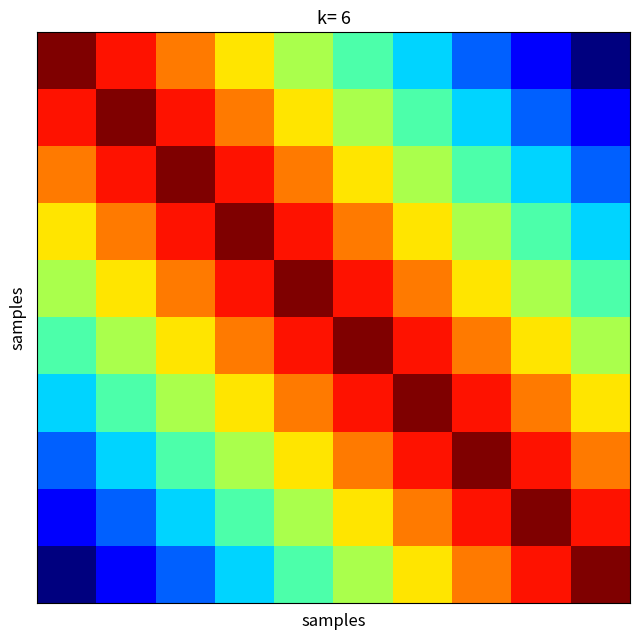

How many distinct data groups are displayed?

10